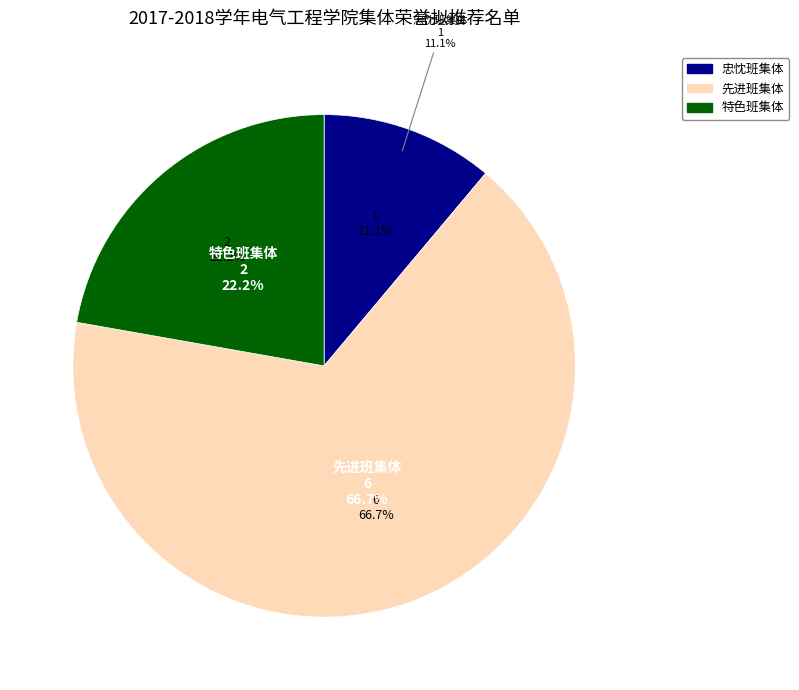

Count the number of slices in the pie.

3